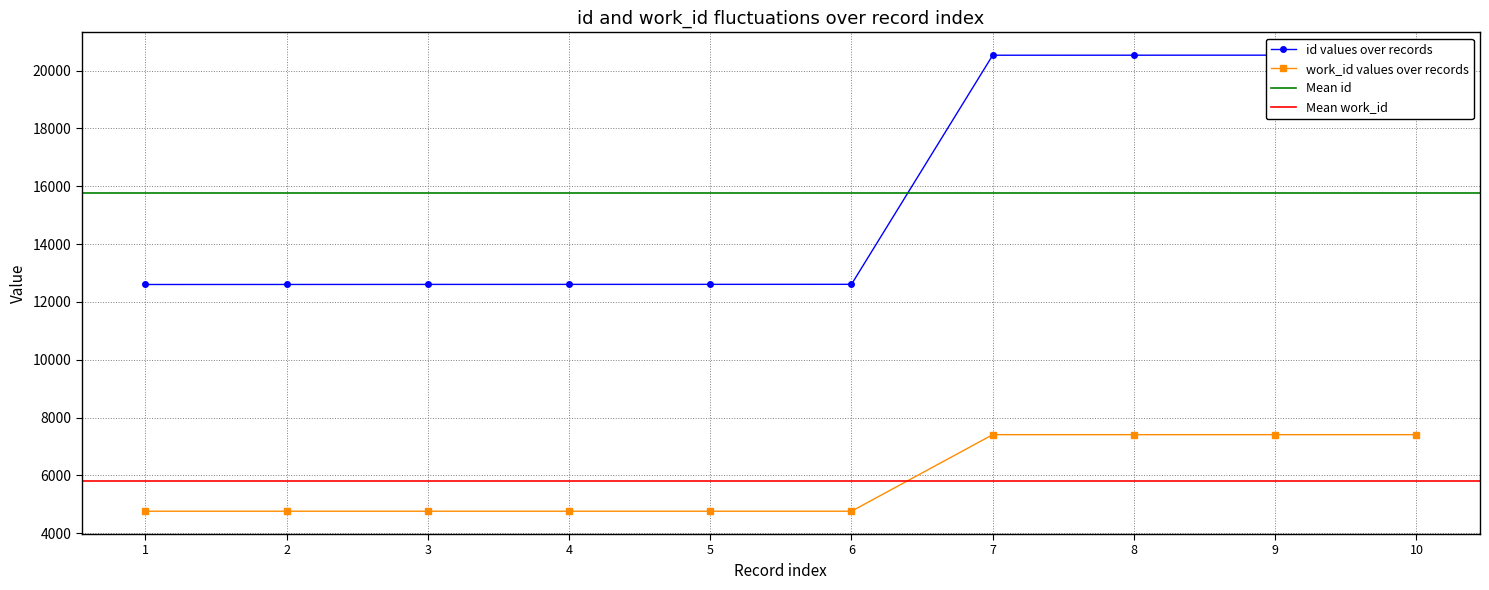

What is the value of the work_id values over records point at the 4th from the left?

4762